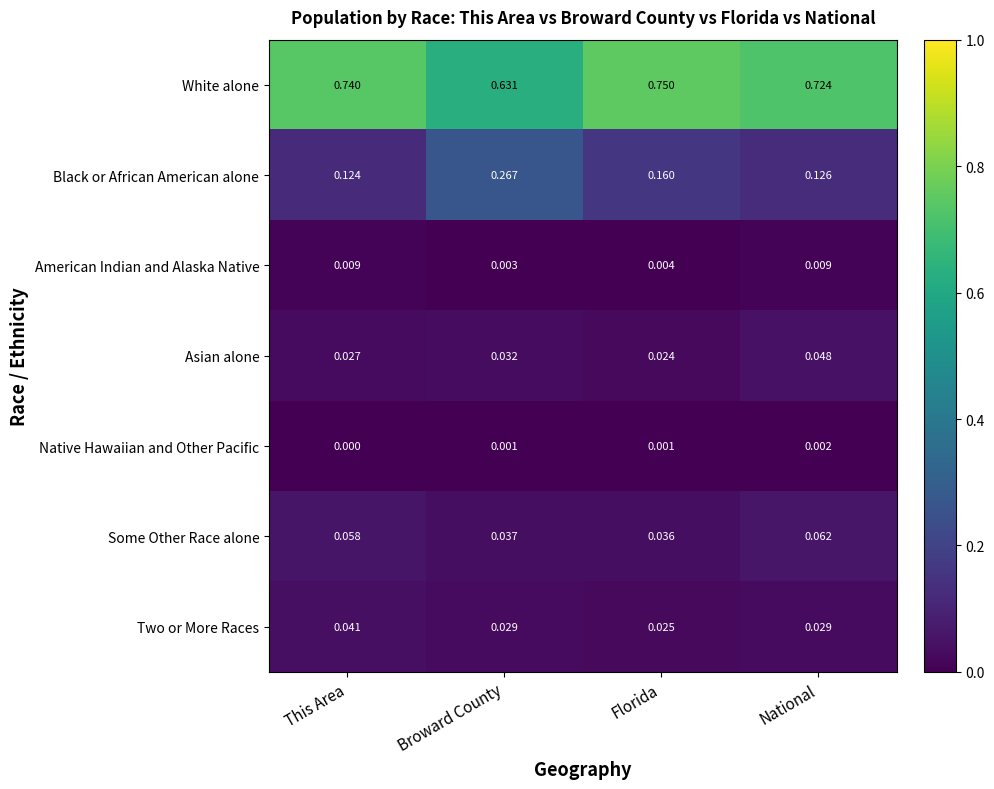

Which series has the largest range (max minus min)?

Black or African American alone